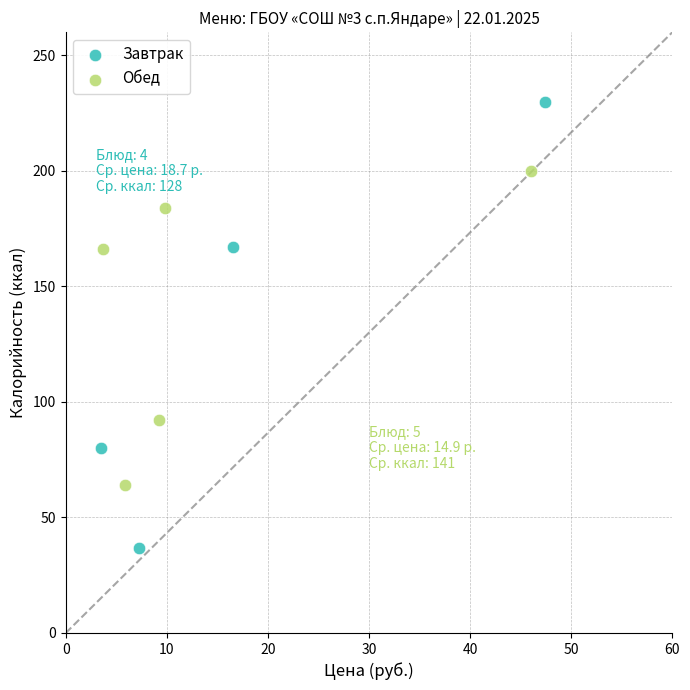

Which series reaches the maximum Y coordinate?

Завтрак